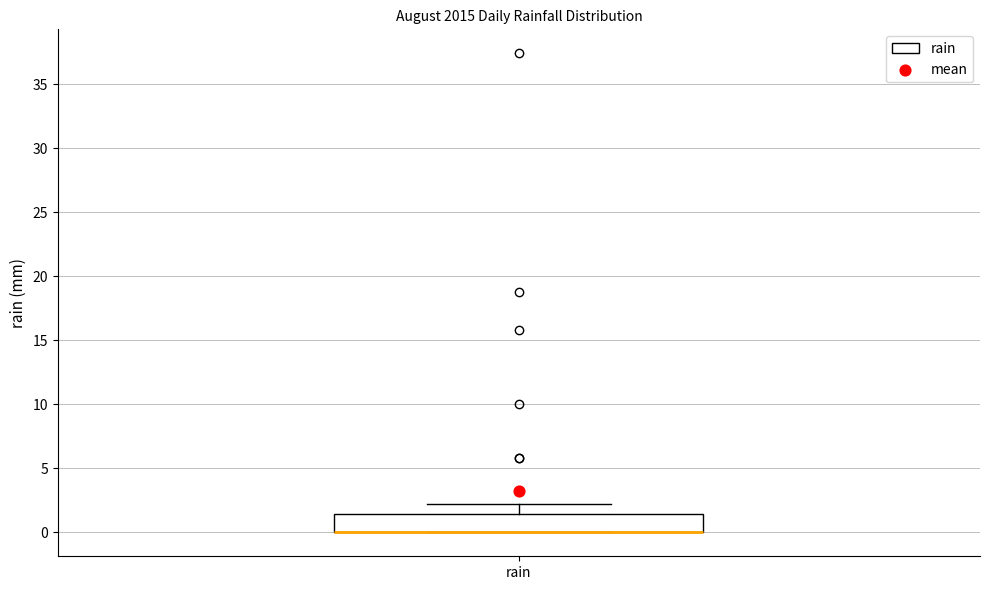

Where is the upper edge of the box for rain on the y-axis? The values are not printed on the chart, so give them approximately, as read against the axis.

1.5